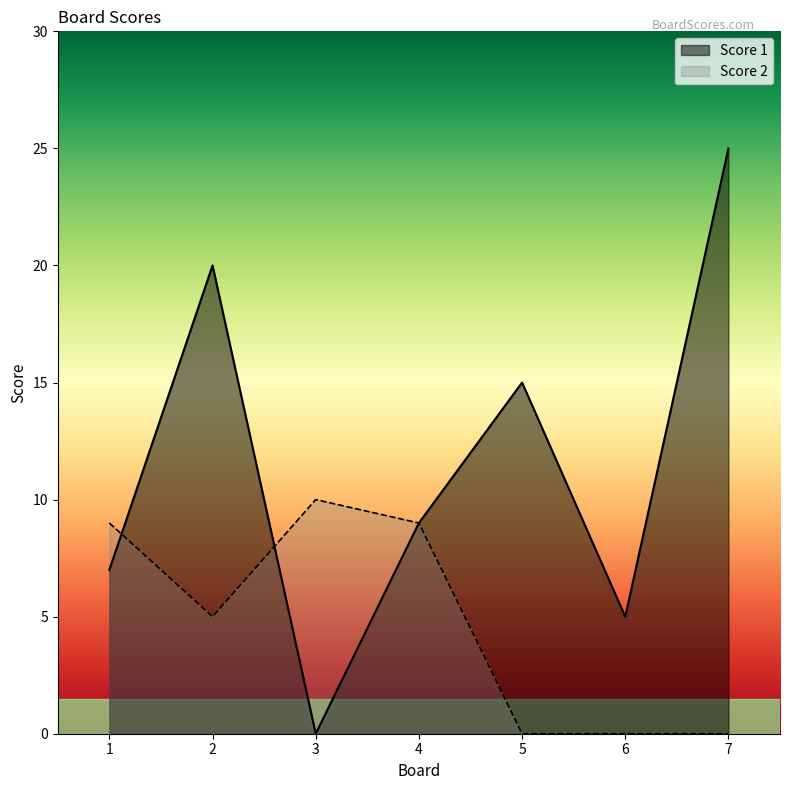

Read the Score 1 value at 1, to the nearest 10.

10